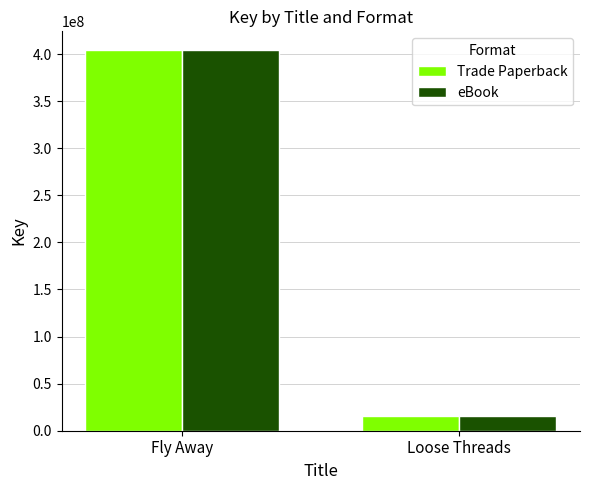

What is the label of the 1st bar from the left?

Fly Away